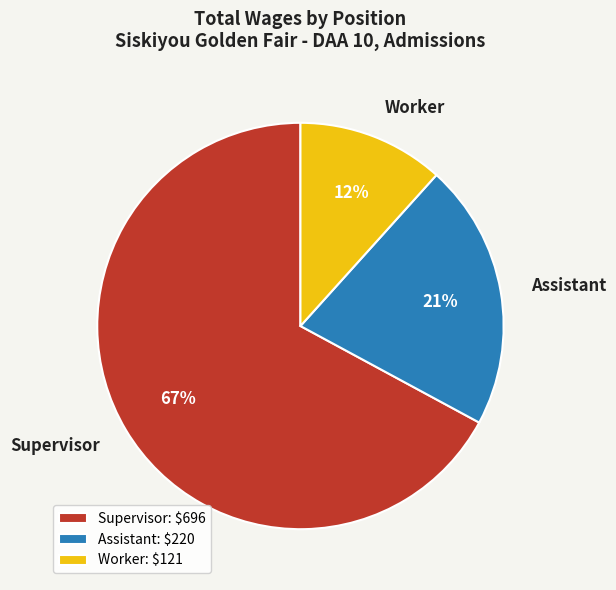

Which has a higher value, Supervisor or Worker?

Supervisor